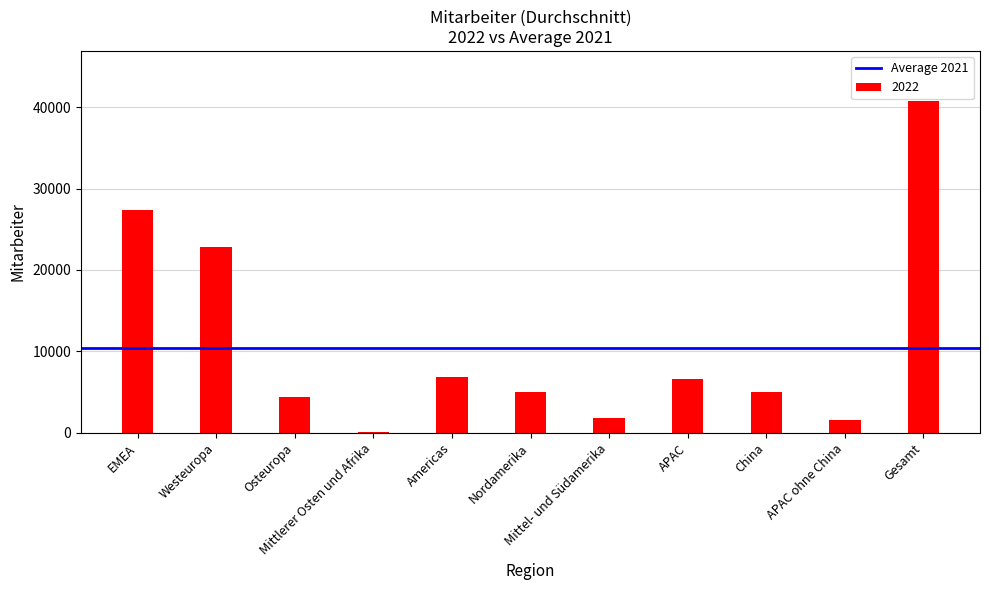

What is the sum of the values at Gesamt and APAC ohne China?

42397